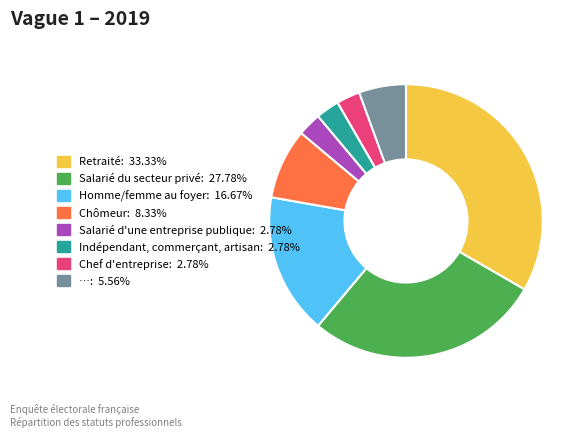

Is there any slice that represents more than half of the pie?

No